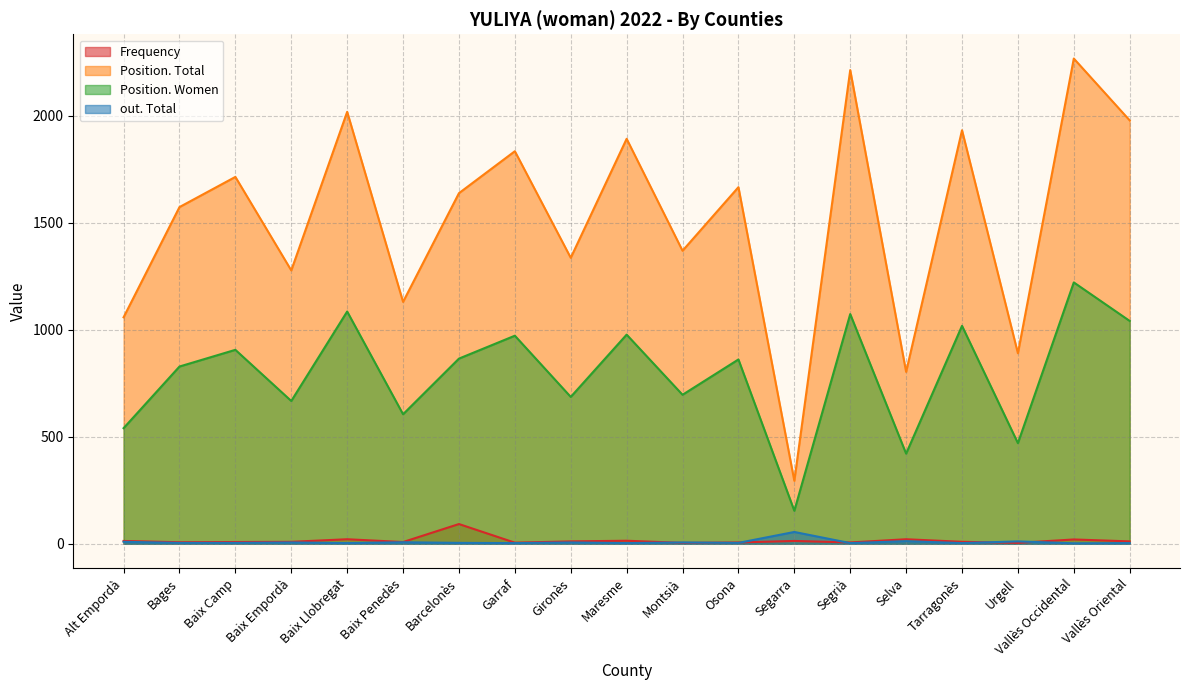

How many distinct data groups are displayed?

4